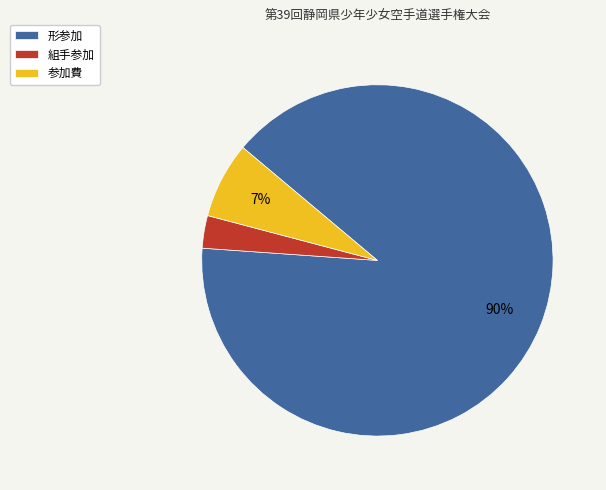

How many segments does this pie chart have?

3